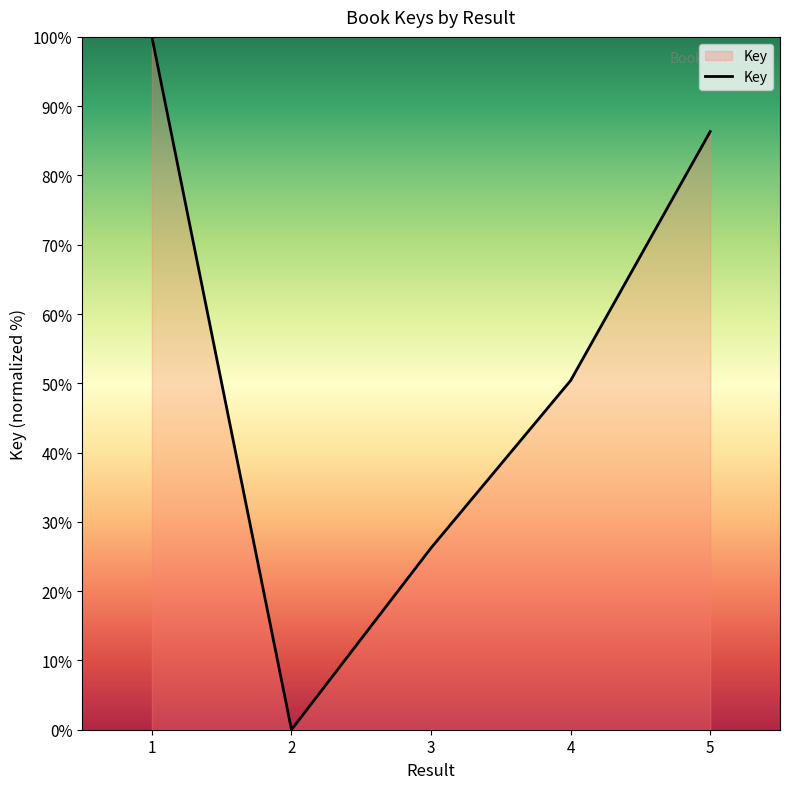

How many series are shown in this chart?

1